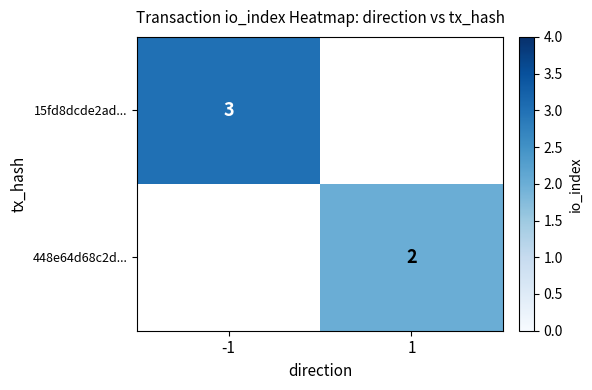

The value of 448e64d68c2d... at 1 is 2. True or false?

True